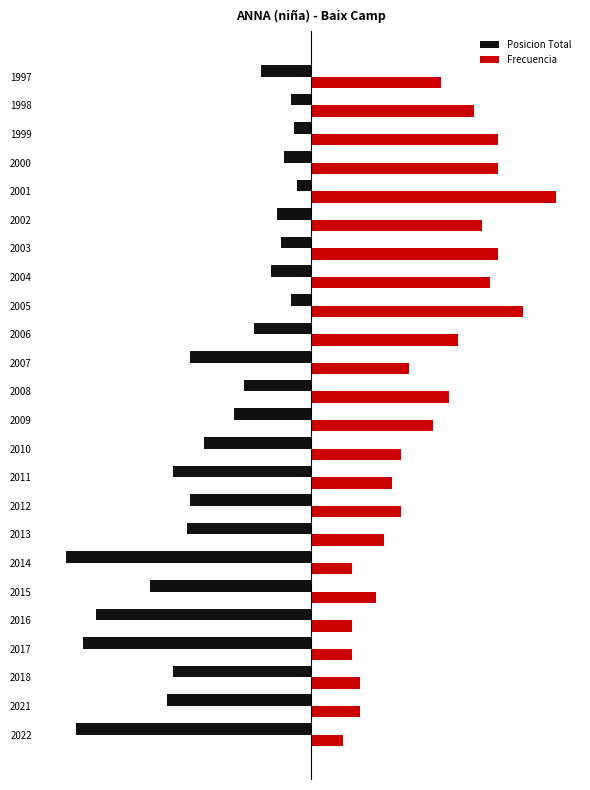

What are all the series names shown in the legend?

Posicion Total, Frecuencia